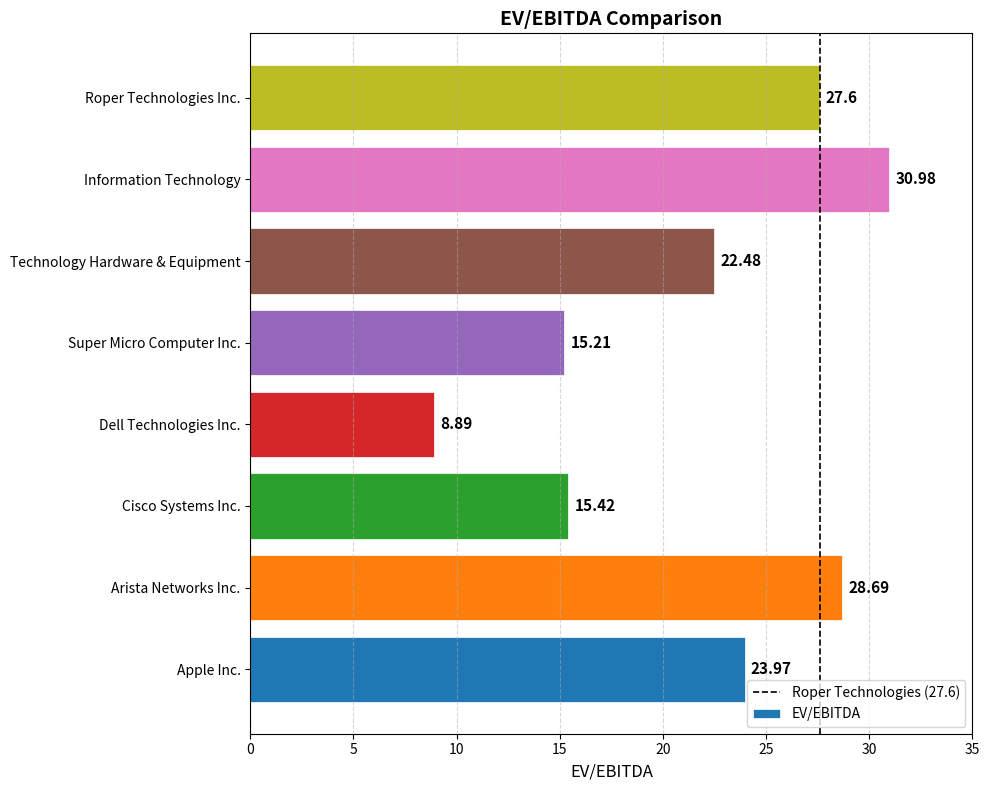

List the labels in order of value, largest first.

Information Technology, Arista Networks Inc., Roper Technologies Inc., Apple Inc., Technology Hardware & Equipment, Cisco Systems Inc., Super Micro Computer Inc., Dell Technologies Inc.